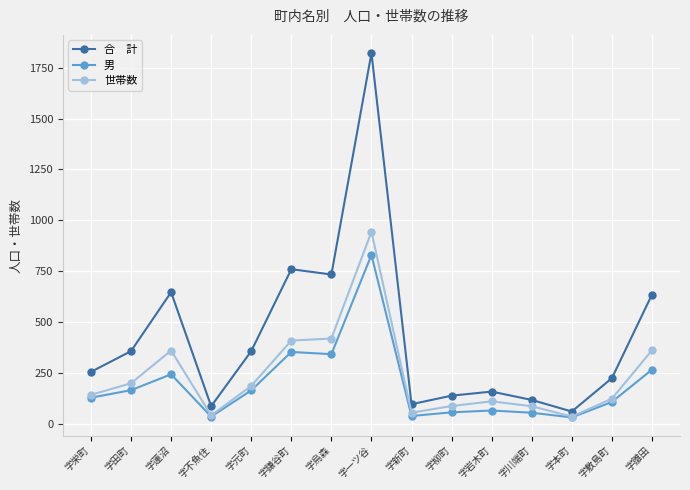

What is the label of the 15th point from the right?

字栄町